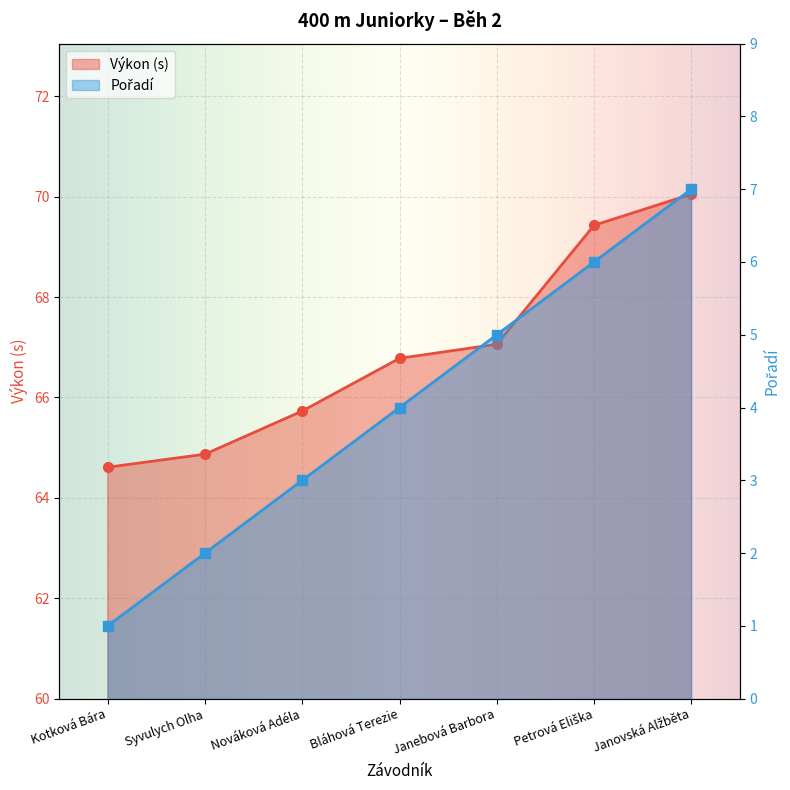

What is the total value across all series at Janebová Barbora?

72.1